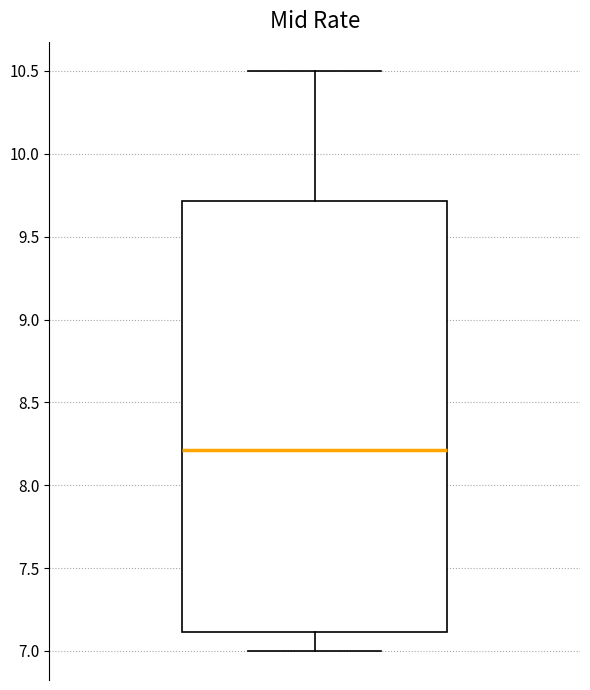

Where is the upper edge of the box on the y-axis? The values are not printed on the chart, so give them approximately, as read against the axis.

9.7